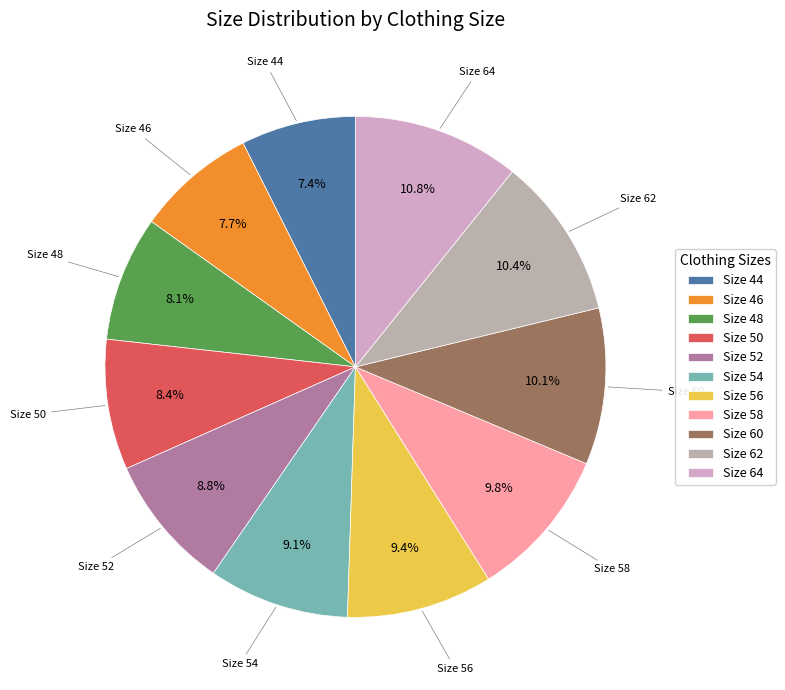

Does any single category account for the majority?

No